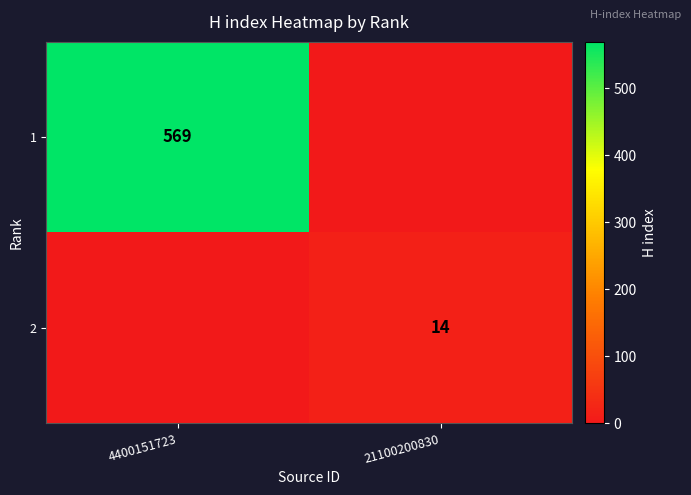

The 1 series shows 569 at 4400151723. True or false?

True